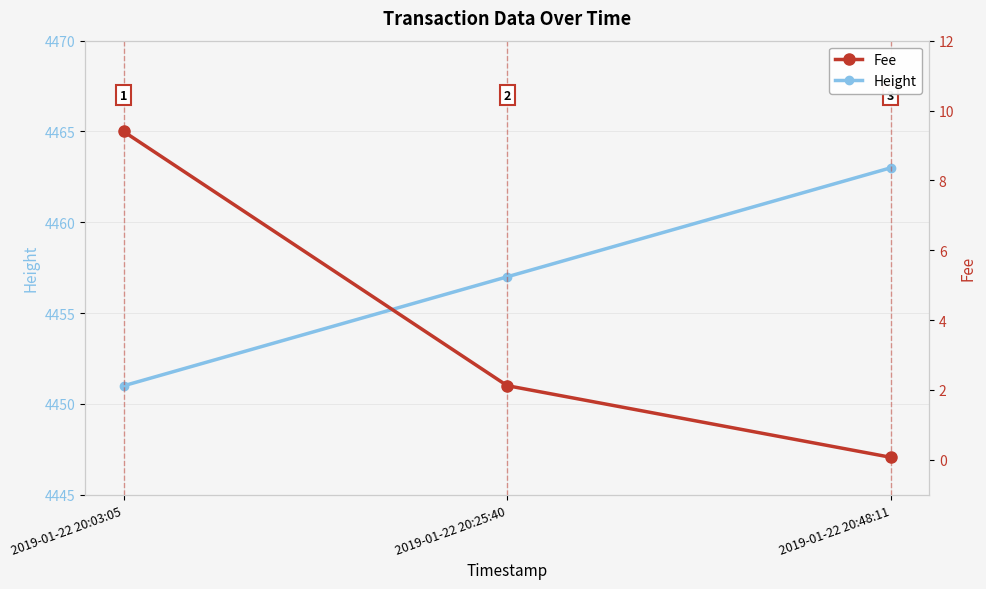

Which has a higher value, 2019-01-22 20:25:40 or 2019-01-22 20:03:05?

2019-01-22 20:25:40